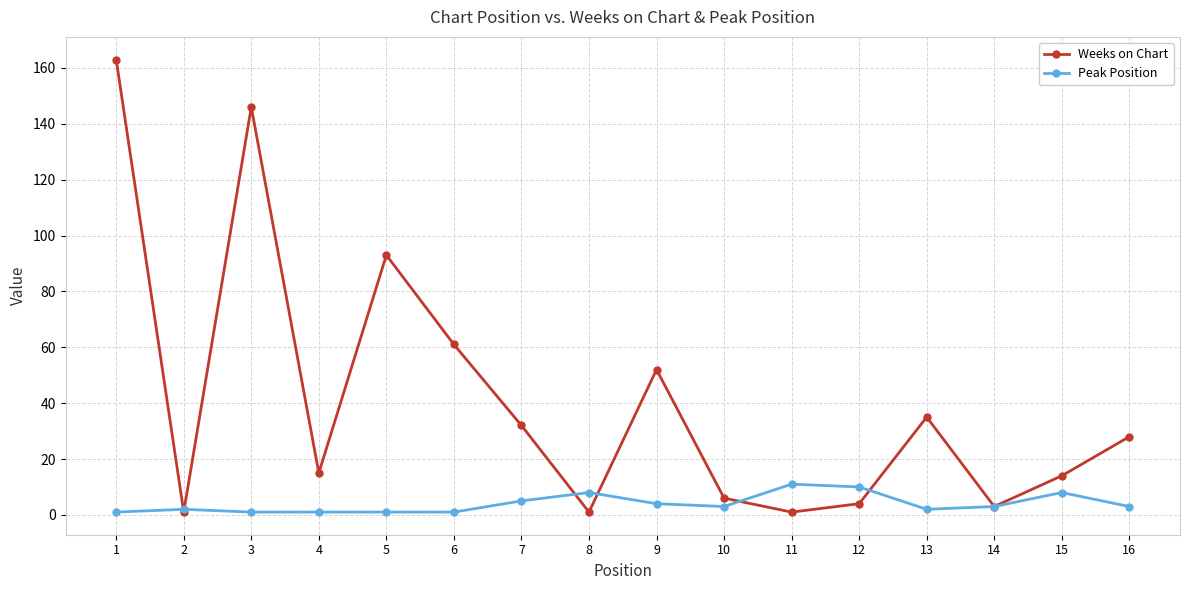

Reading right to left, what are all the values shown in this chart?

Weeks on Chart: 28	14	3	35	4	1	6	52	1	32	61	93	15	146	1	163
Peak Position: 3	8	3	2	10	11	3	4	8	5	1	1	1	1	2	1